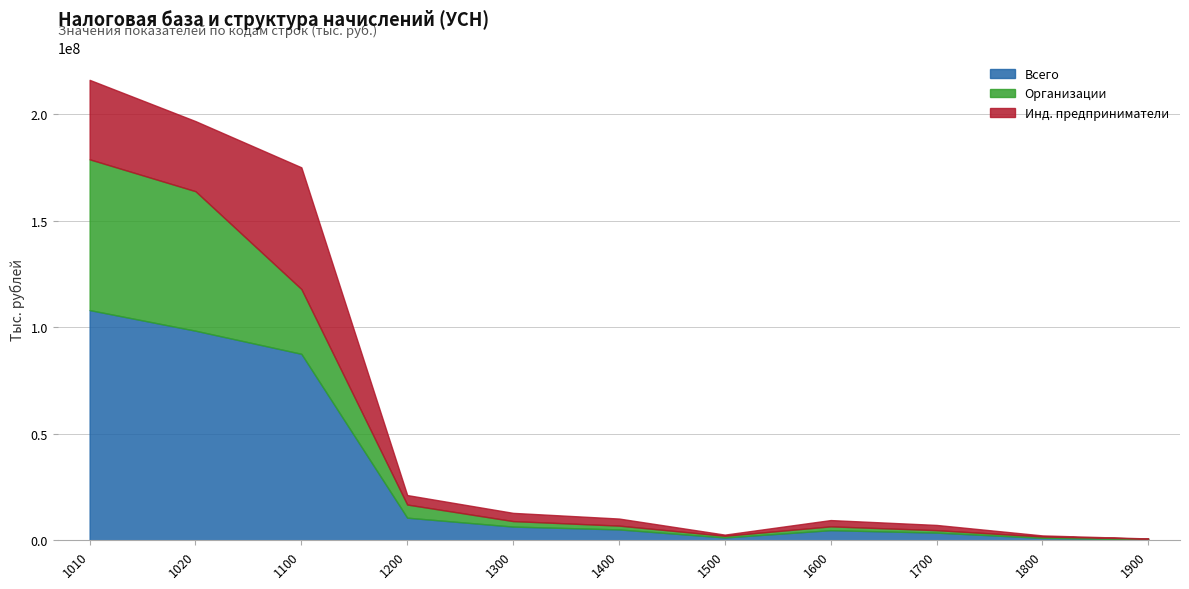

What value does the Организации series have at 1200?

6159504